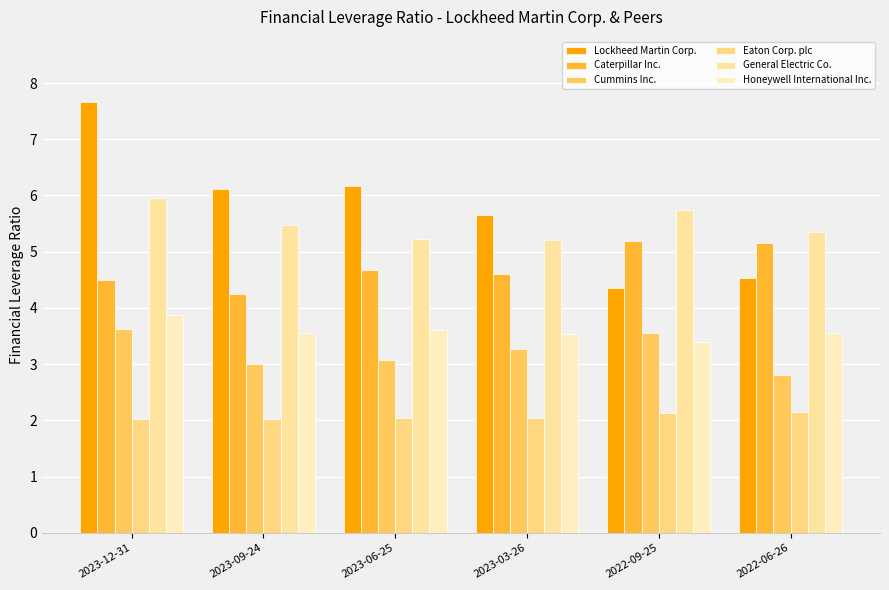

Reading left to right, list all the values displayed in this chart.

Lockheed Martin Corp.: 2023-12-31=7.7	2023-09-24=6.1	2023-06-25=6.2	2023-03-26=5.7	2022-09-25=4.3	2022-06-26=4.5
Caterpillar Inc.: 2023-12-31=4.5	2023-09-24=4.2	2023-06-25=4.7	2023-03-26=4.6	2022-09-25=5.2	2022-06-26=5.2
Cummins Inc.: 2023-12-31=3.6	2023-09-24=3.0	2023-06-25=3.1	2023-03-26=3.3	2022-09-25=3.5	2022-06-26=2.8
Eaton Corp. plc: 2023-12-31=2.0	2023-09-24=2.0	2023-06-25=2.0	2023-03-26=2.0	2022-09-25=2.1	2022-06-26=2.1
General Electric Co.: 2023-12-31=6.0	2023-09-24=5.5	2023-06-25=5.2	2023-03-26=5.2	2022-09-25=5.8	2022-06-26=5.3
Honeywell International Inc.: 2023-12-31=3.9	2023-09-24=3.6	2023-06-25=3.6	2023-03-26=3.5	2022-09-25=3.4	2022-06-26=3.5